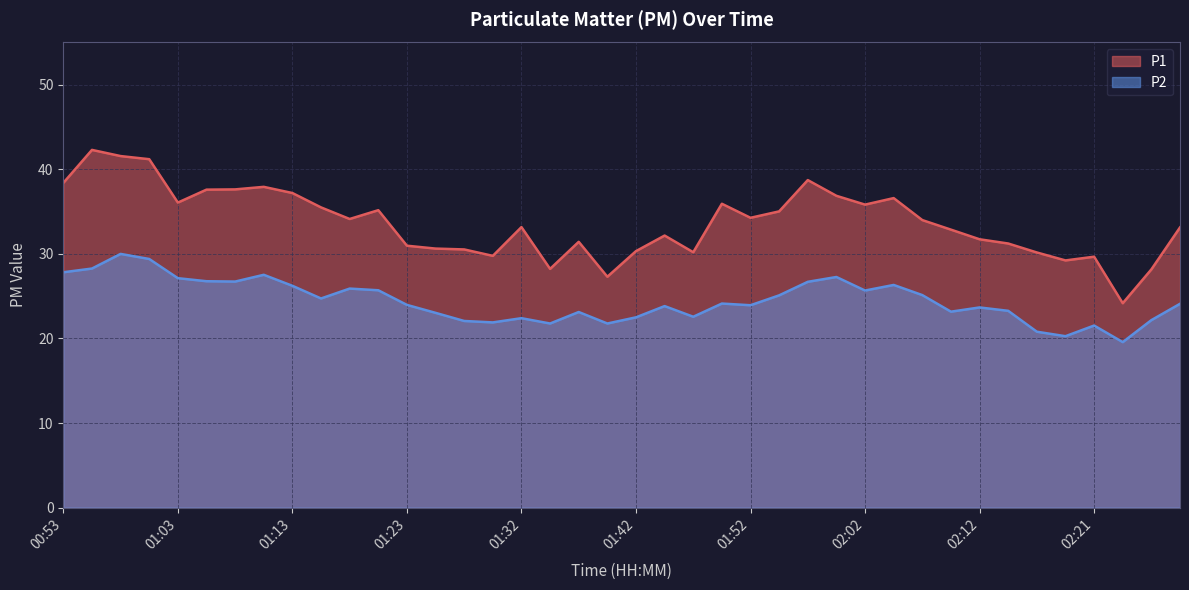

How many interior local peaks does the P2 series have?

11